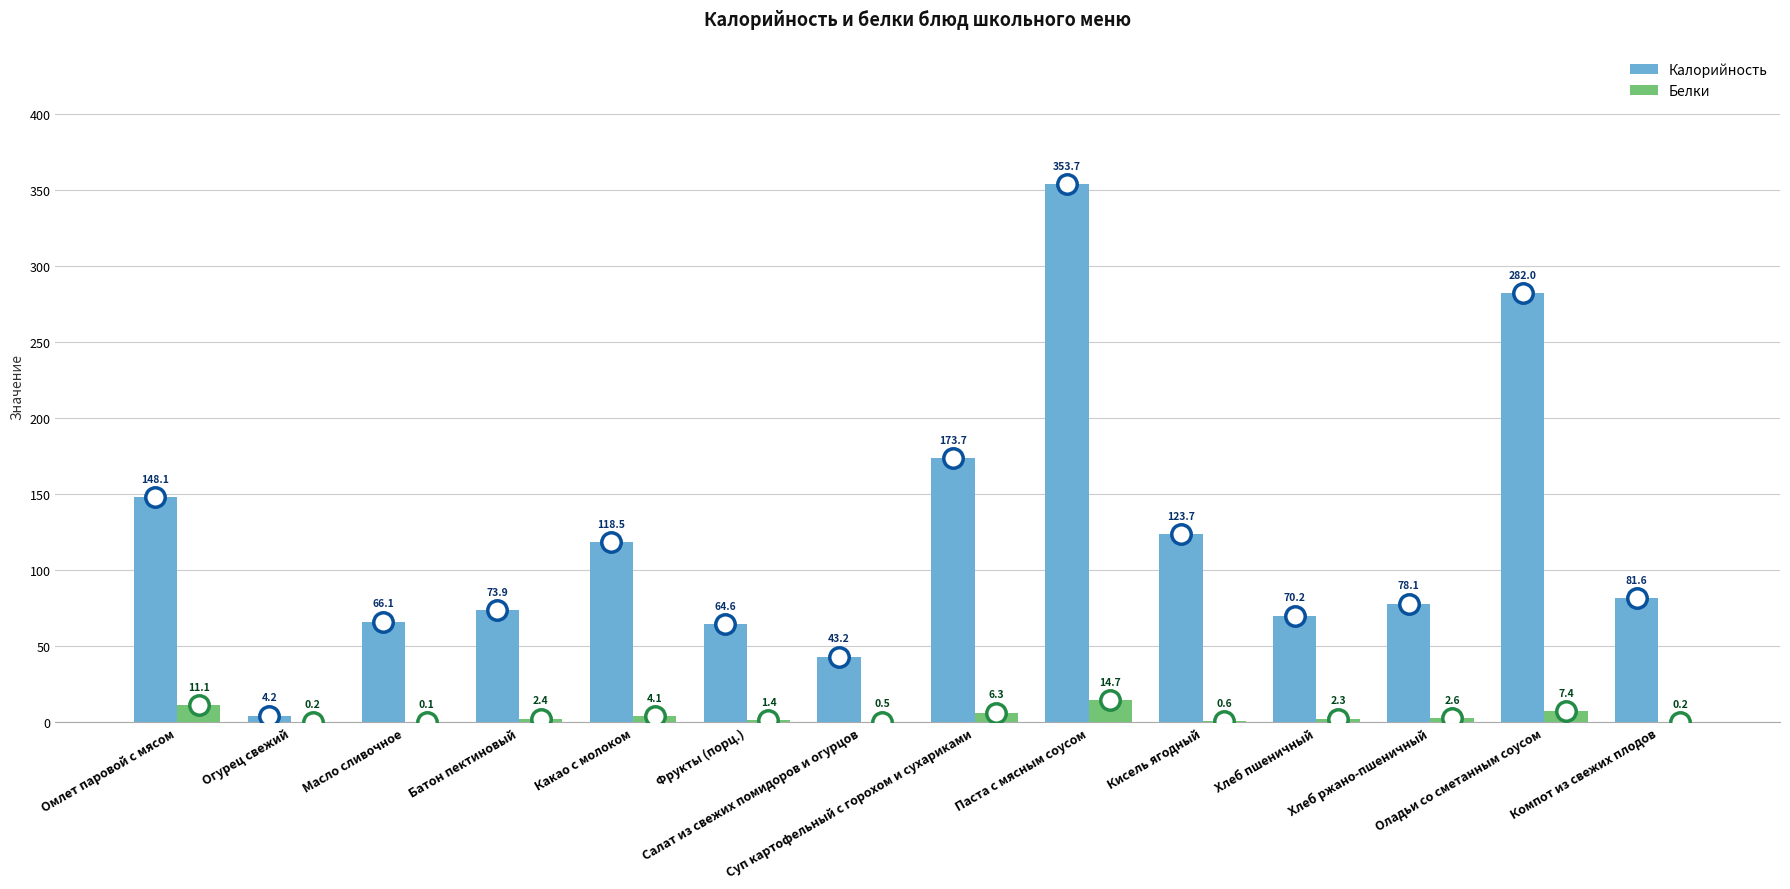

What are all the series names shown in the legend?

Калорийность, Белки